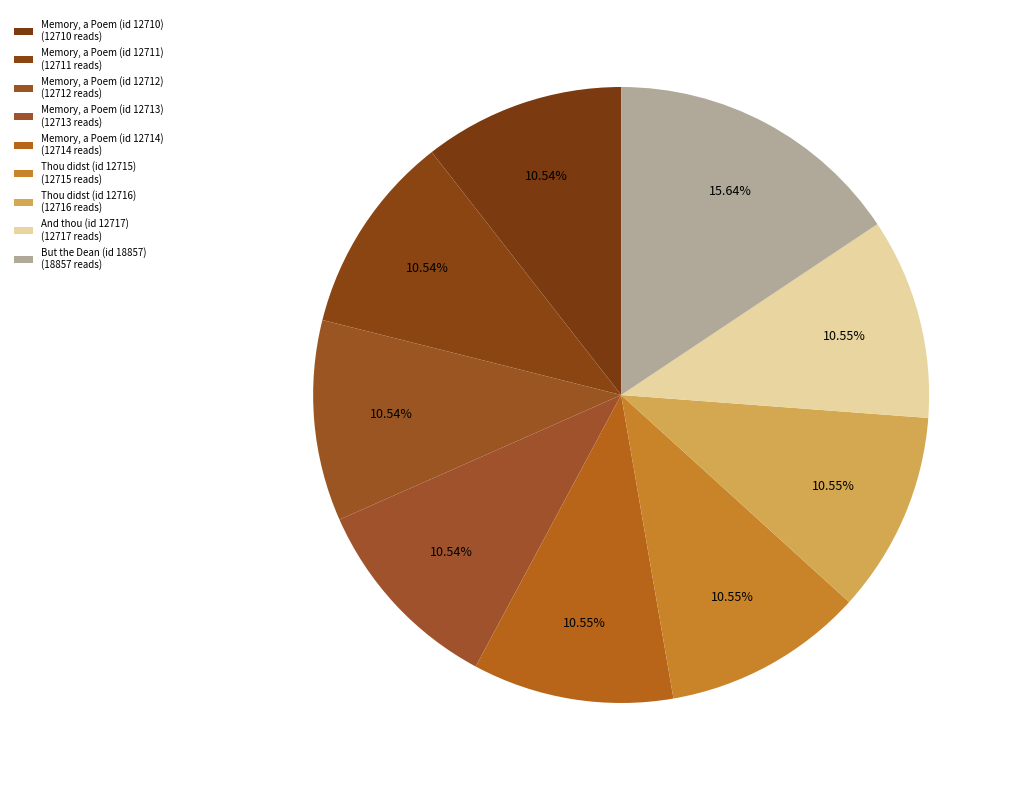

What percentage is NOT represented by Memory, a Poem (id 12710)?

89.5%